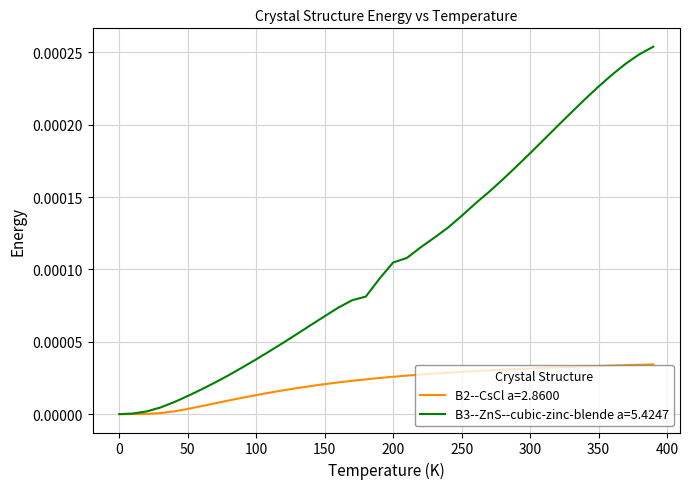

Rank the series by their maximum value, from highest to lowest.

B3--ZnS--cubic-zinc-blende a=5.4247, B2--CsCl a=2.8600